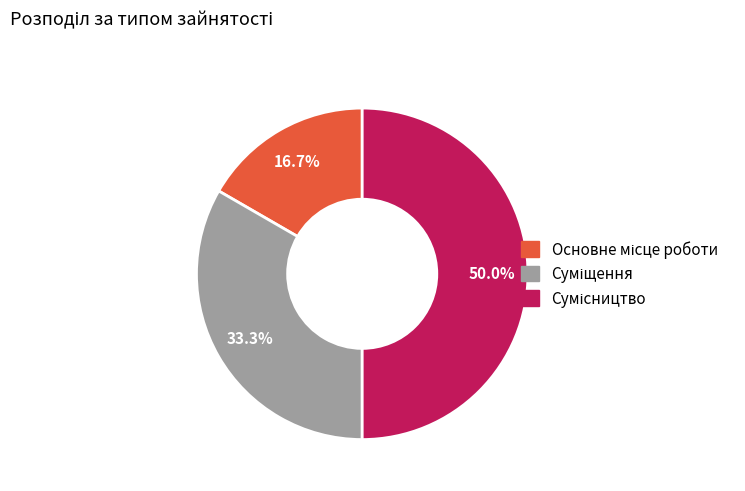

Do Суміщення and Сумісництво together represent more than half of the pie?

Yes